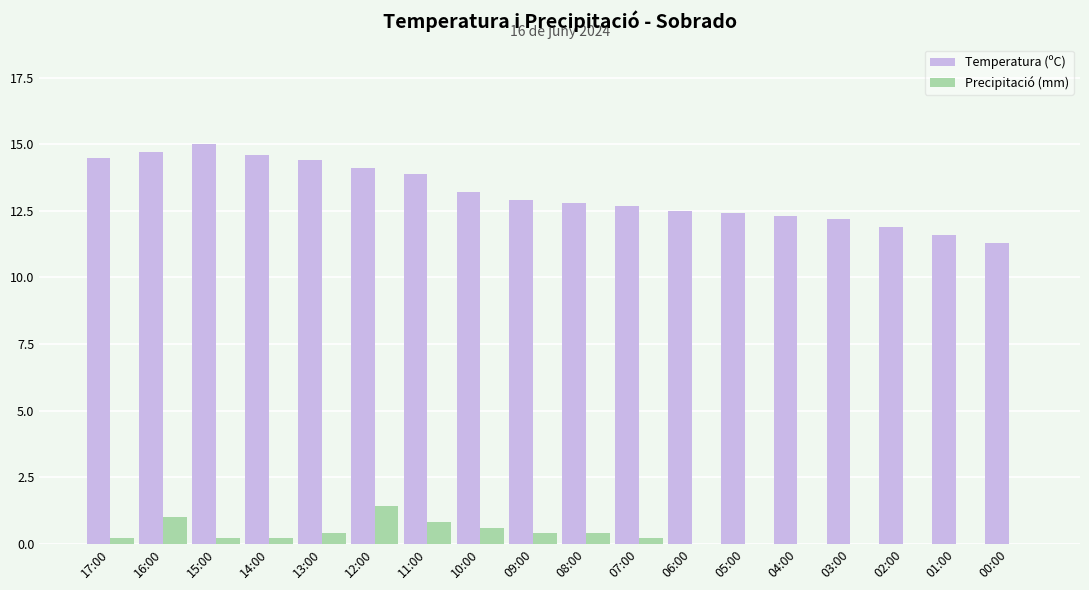

What value does the Temperatura (ºC) series have at 04:00?

12.3